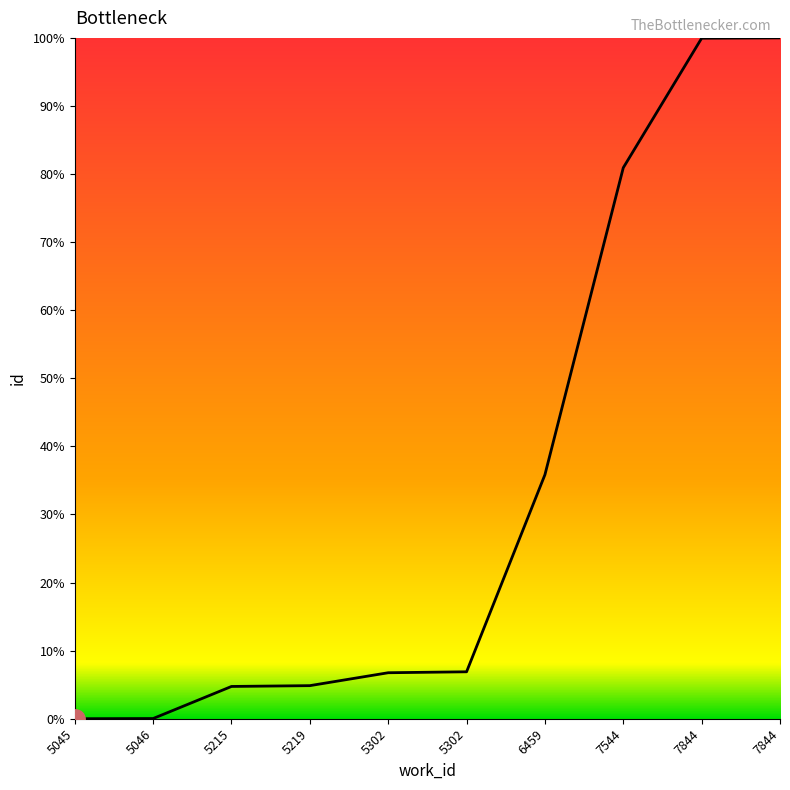

True or false: the data has more than 2 interior local peaks.

False